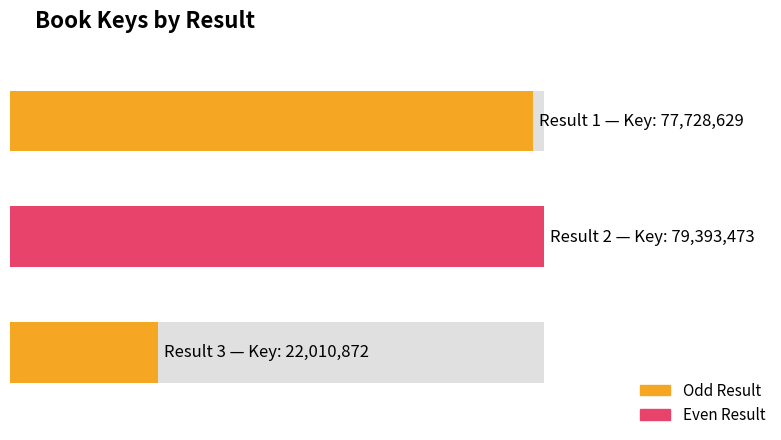

What is the maximum value shown in the chart?

79393473